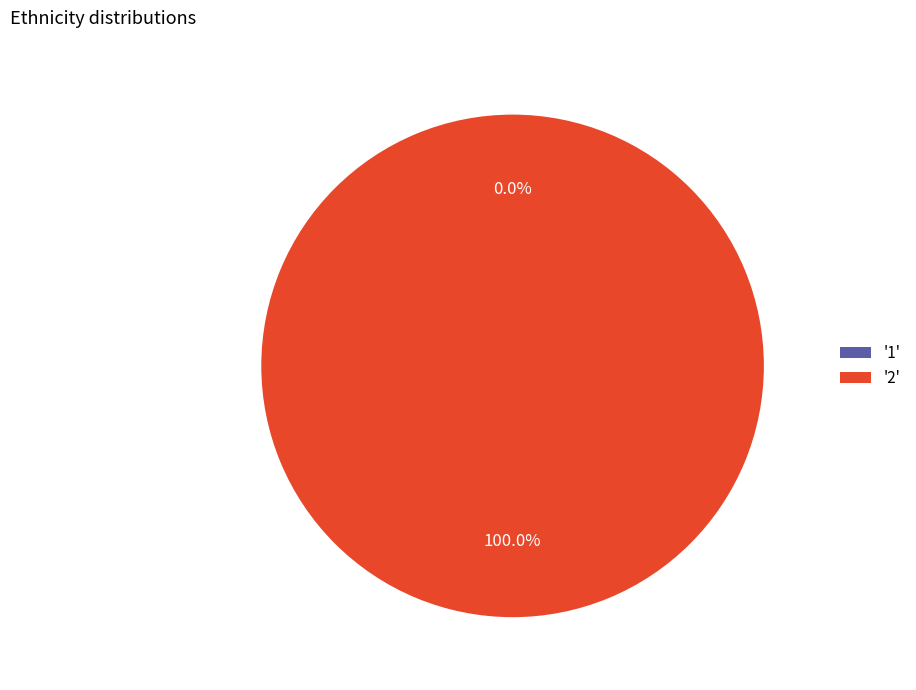

The 2 slice represents 99% of the pie. True or false?

False